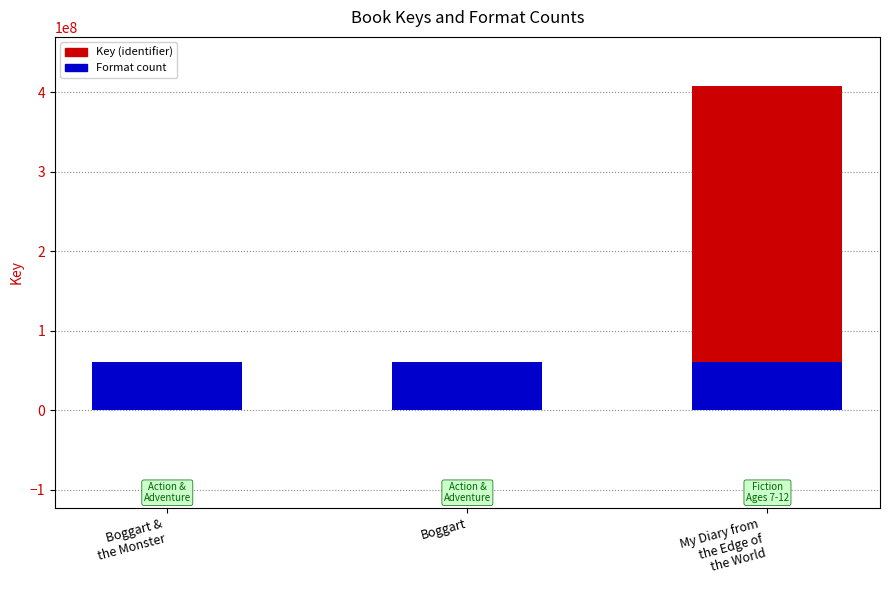

How many groups of bars are there?

3